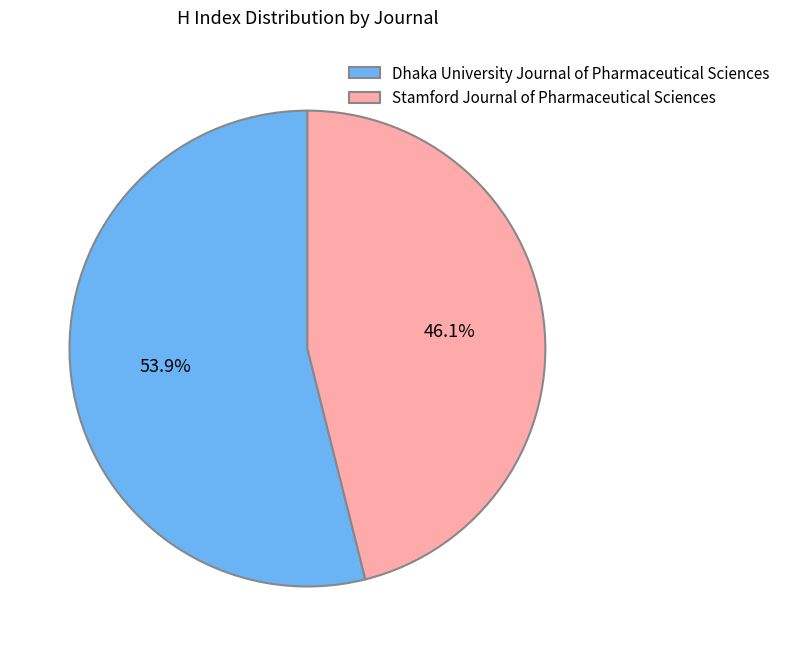

How many segments does this pie chart have?

2